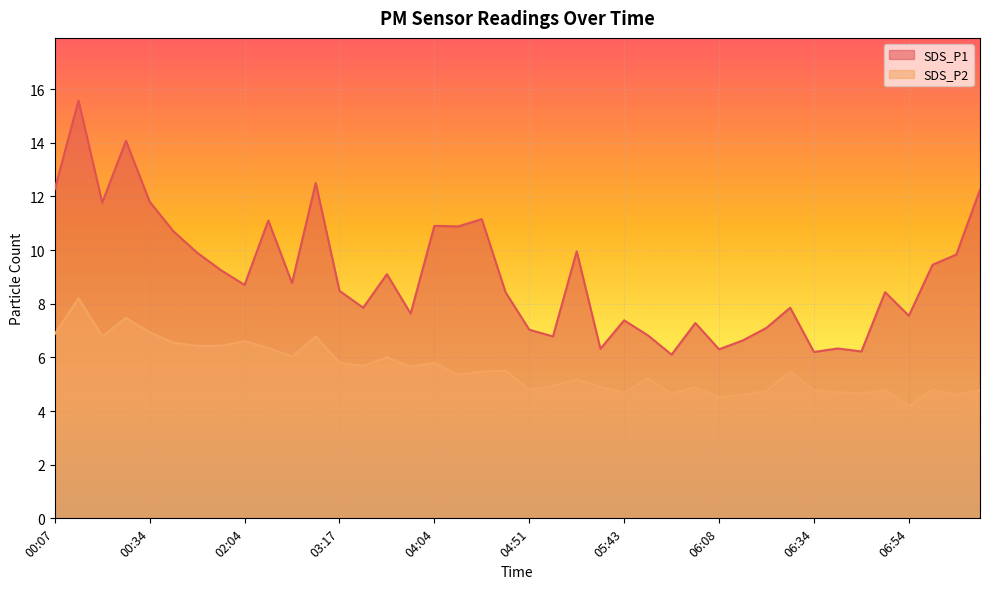

True or false: SDS_P1 and SDS_P2 cross at least once.

False